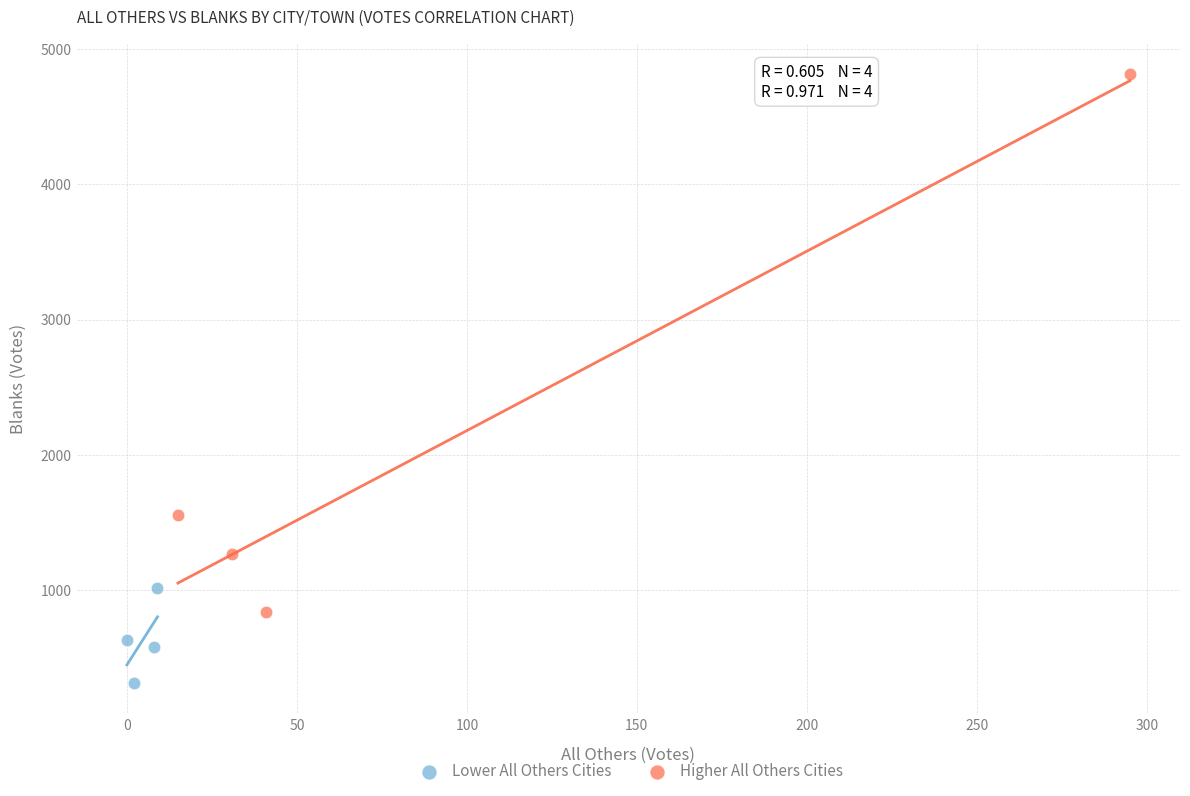

Which series has the widest spread of Y values?

Higher All Others Cities